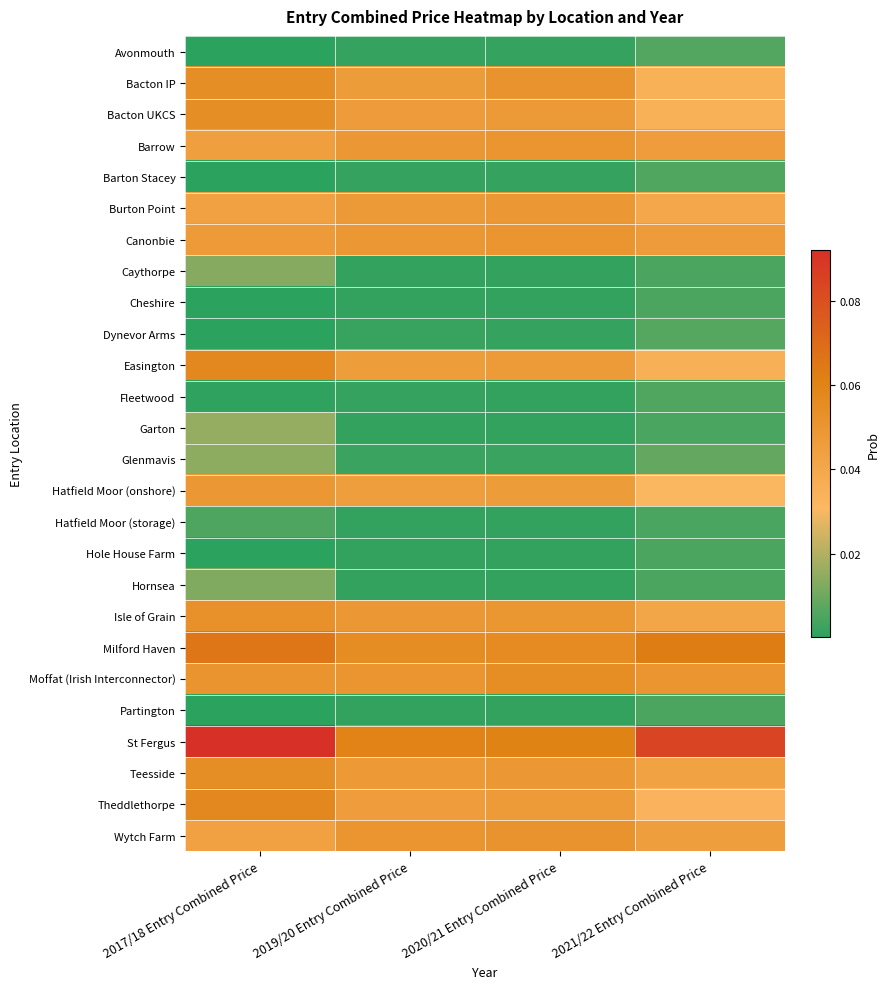

List the series in order of their peak value, highest first.

St Fergus, Milford Haven, Theddlethorpe, Easington, Moffat (Irish Interconnector), Teesside, Bacton IP, Bacton UKCS, Isle of Grain, Wytch Farm, Barrow, Canonbie, Burton Point, Hatfield Moor (onshore), Garton, Glenmavis, Caythorpe, Hornsea, Dynevor Arms, Avonmouth, Barton Stacey, Fleetwood, Hatfield Moor (storage), Partington, Cheshire, Hole House Farm